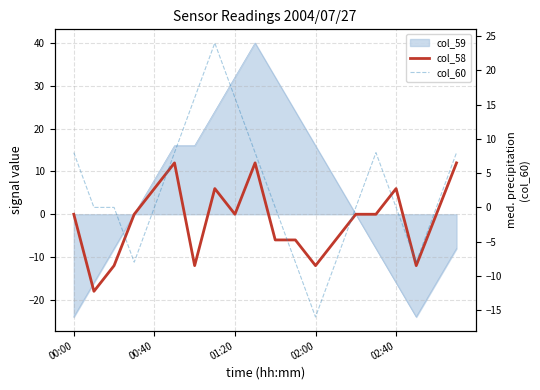

Count the col_60 values in the range 0 to 8.

12